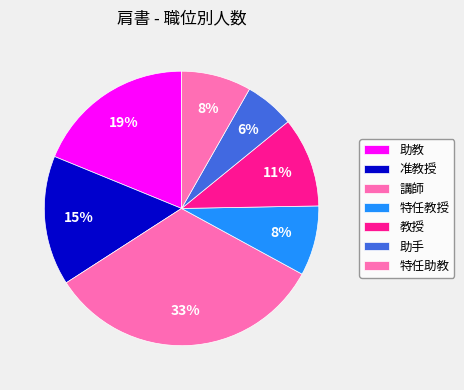

Combined, do 講師 and 助手 account for over 50%?

No